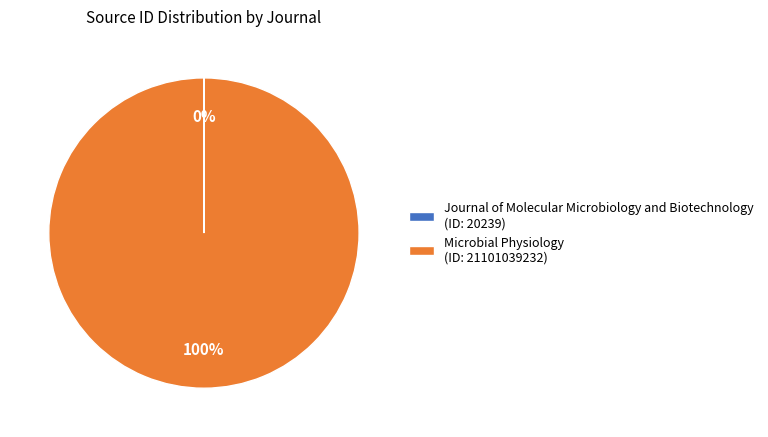

The Microbial Physiology (ID: 21101039232) slice represents 100% of the pie. True or false?

True